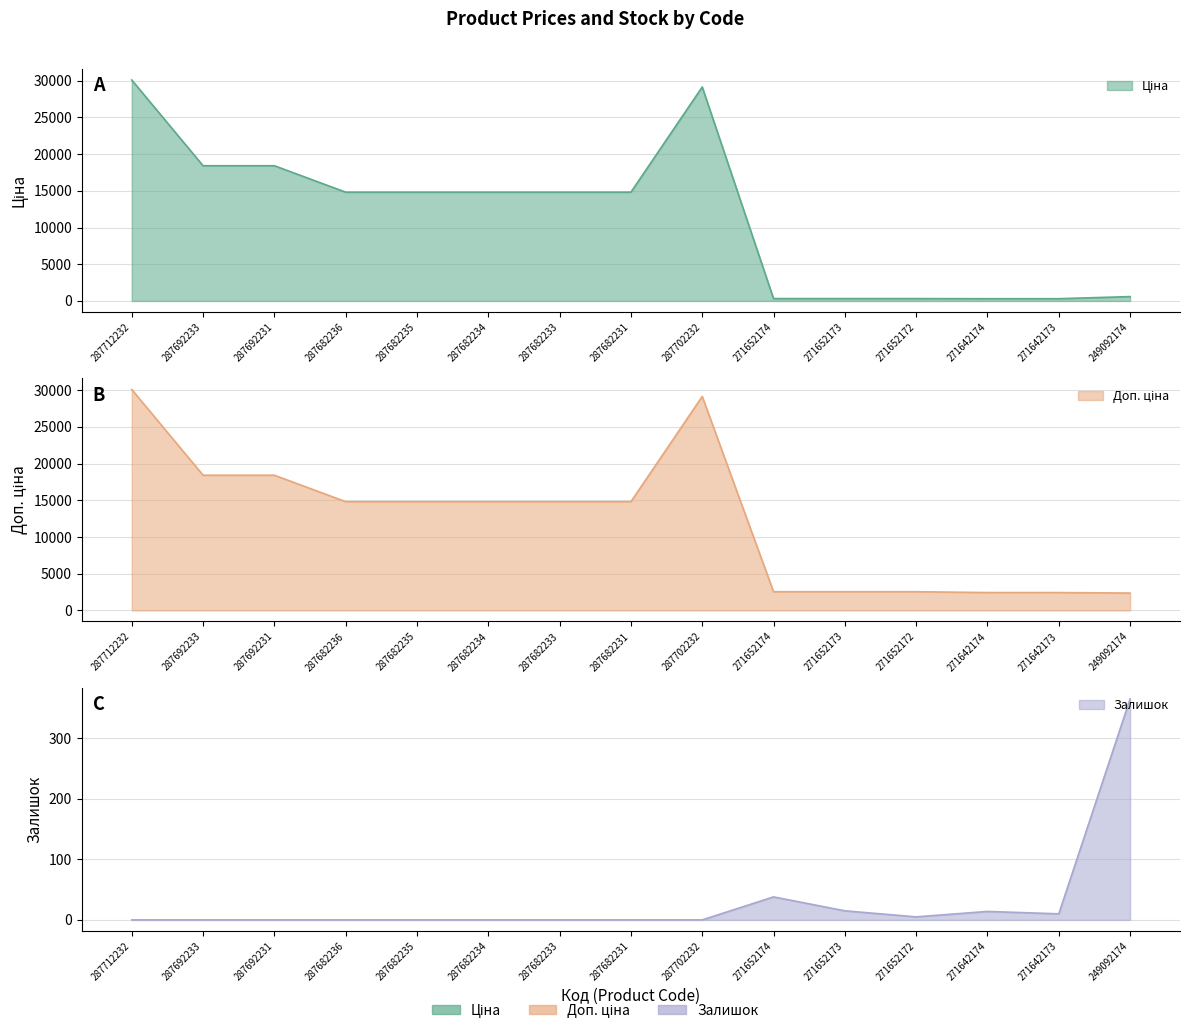

What position from the right is 271642174?

3